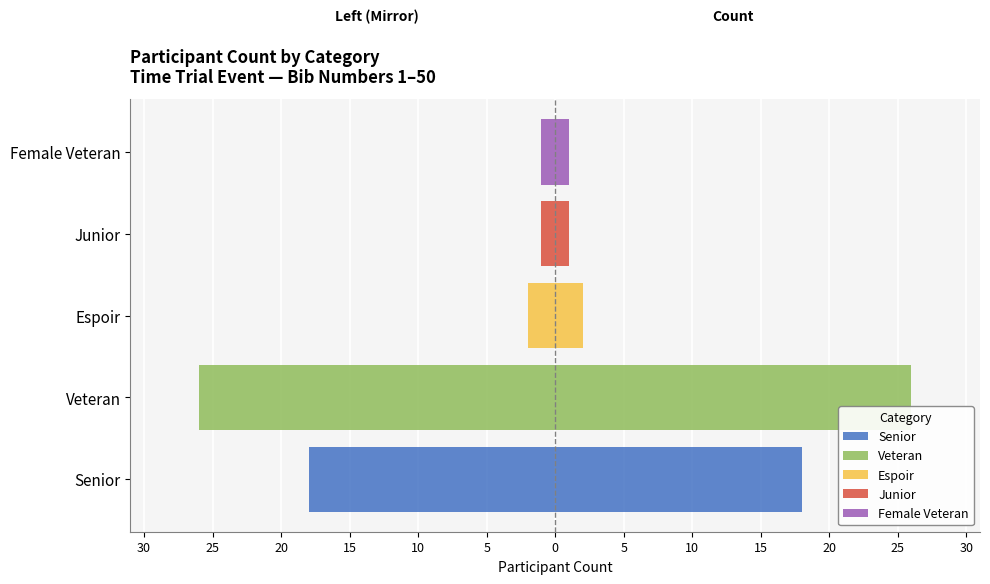

What value does the data have at Veteran, to the nearest 10?

-30